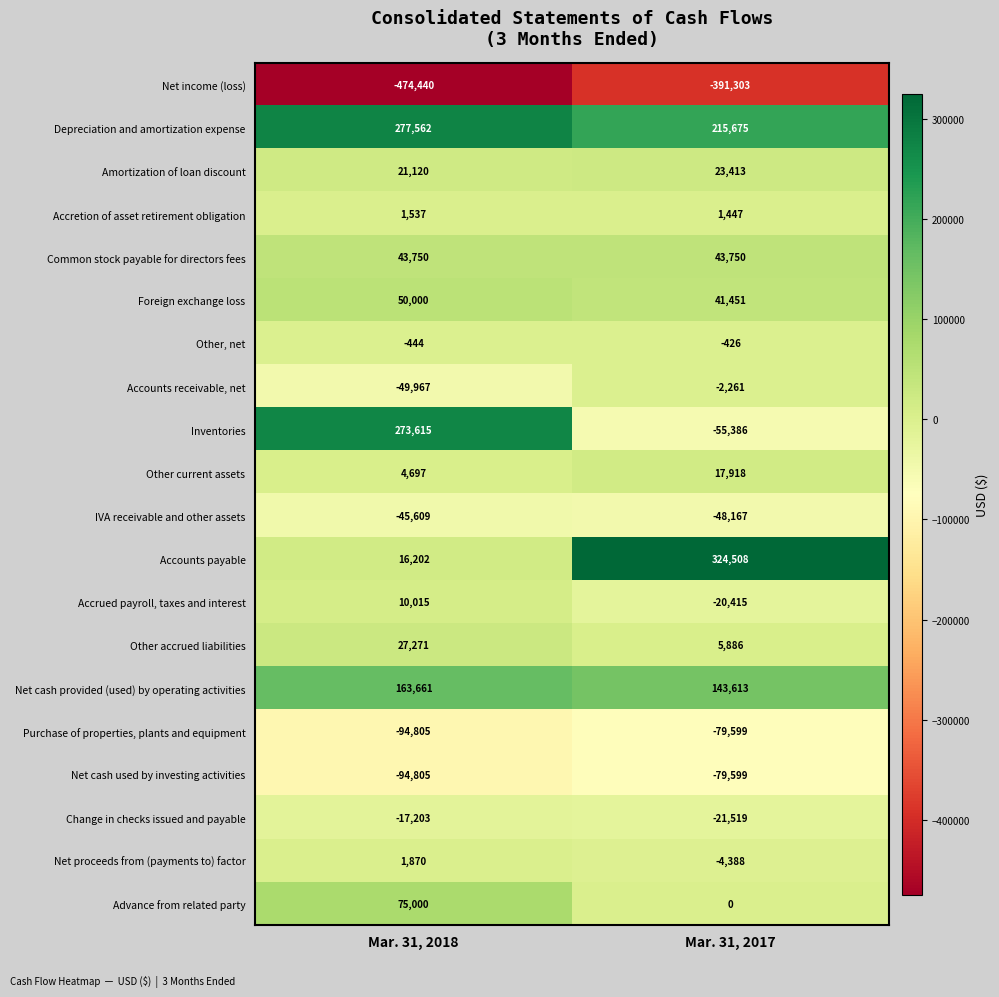

At which category does the chart reach its minimum across all series?

Mar. 31, 2018